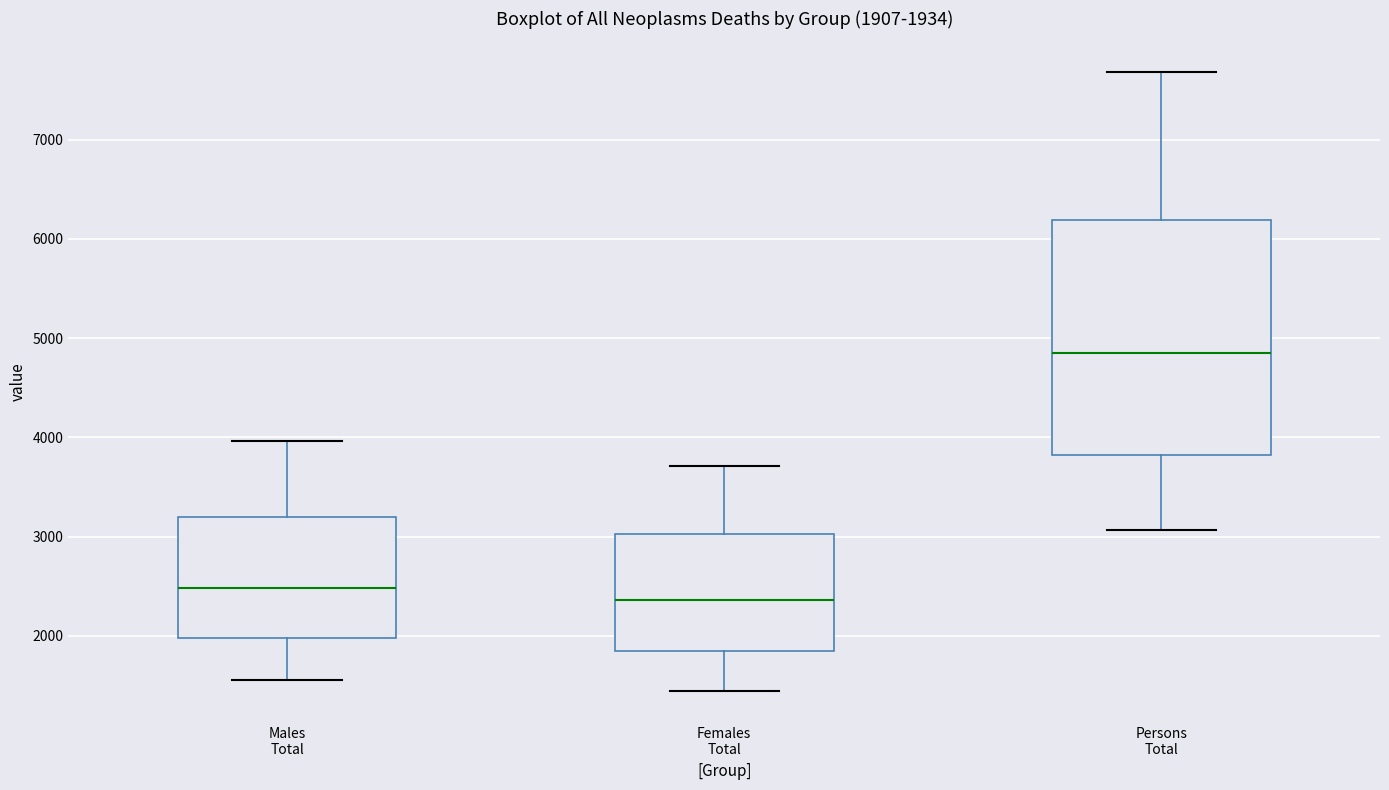

Which box has the highest median line?

Persons Total